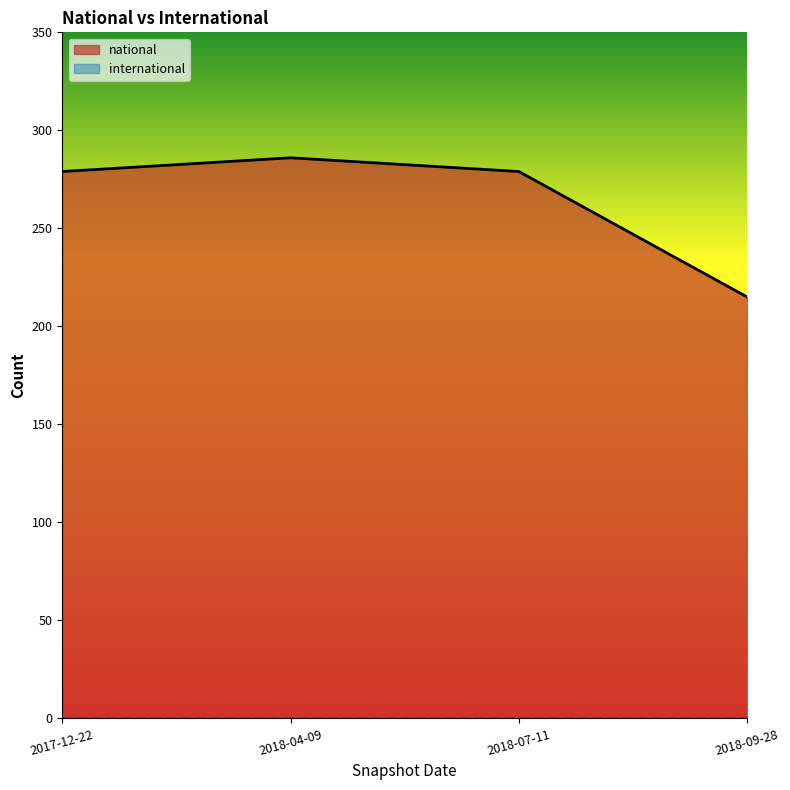

True or false: there are more than 0 points higher than both neighbors.

True